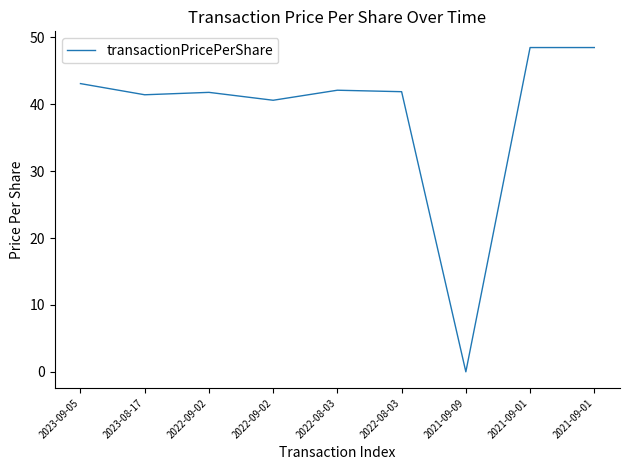

How many positive values are there?

8